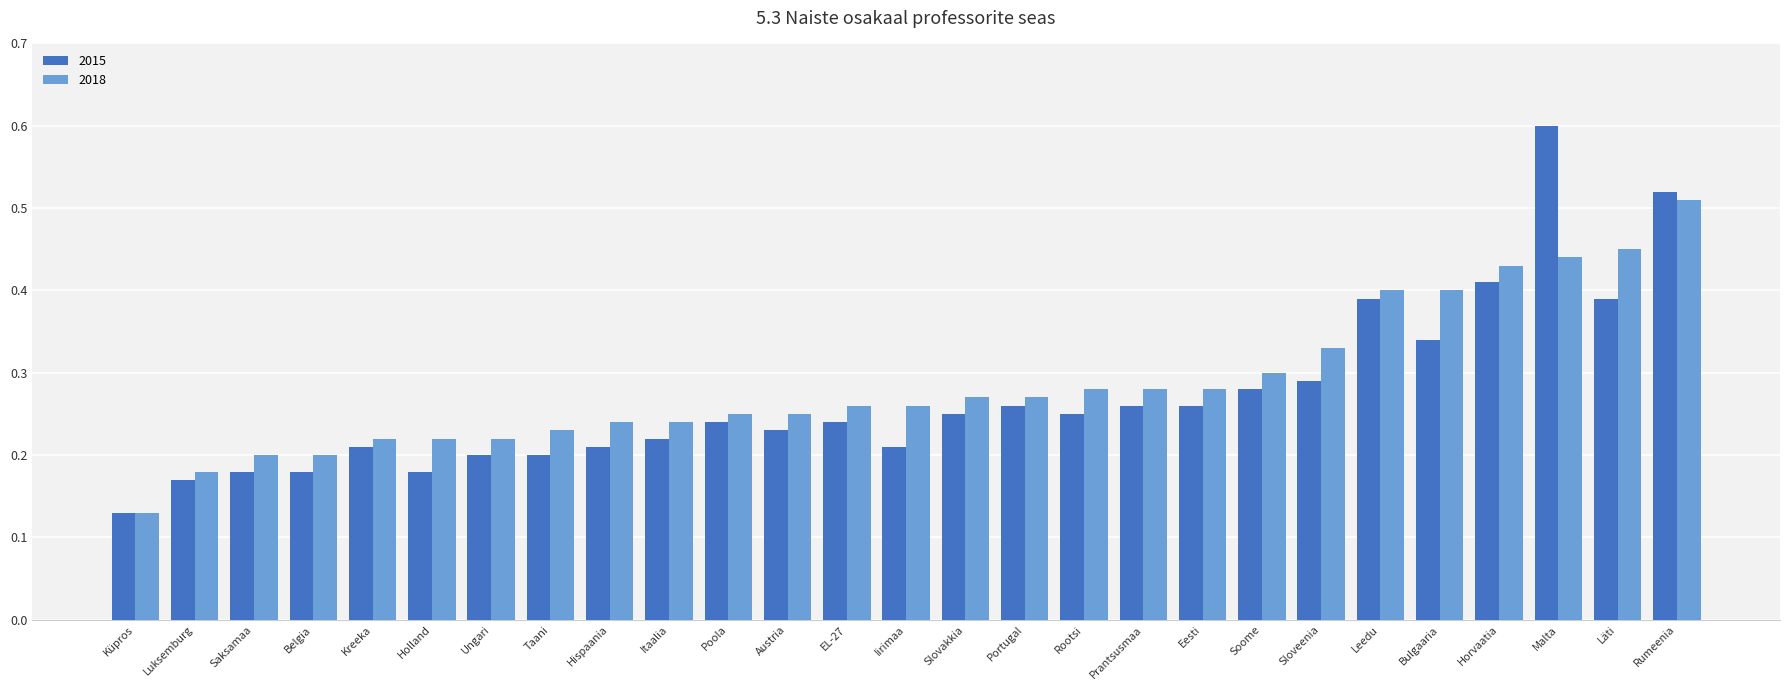

Between Küpros and Leedu, which series saw the biggest shift?

2018